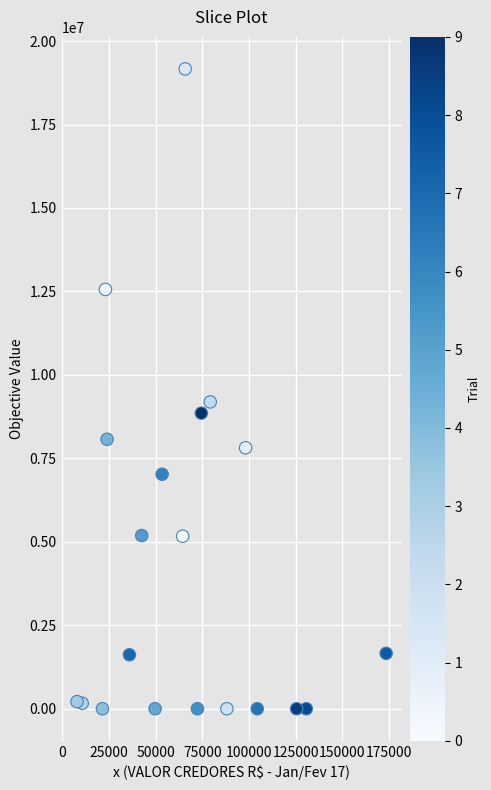

What is the range of Y values (max minus min)?

19167108.8